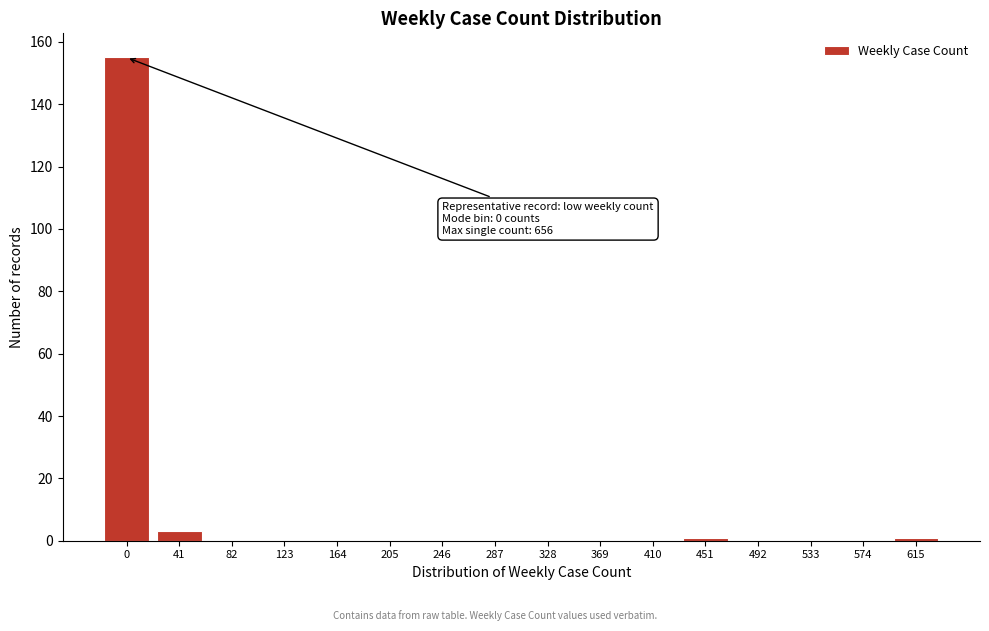

Reading left to right, list all the values displayed in this chart.

0=155	41=3	82=0	123=0	164=0	205=0	246=0	287=0	328=0	369=0	410=0	451=1	492=0	533=0	574=0	615=1